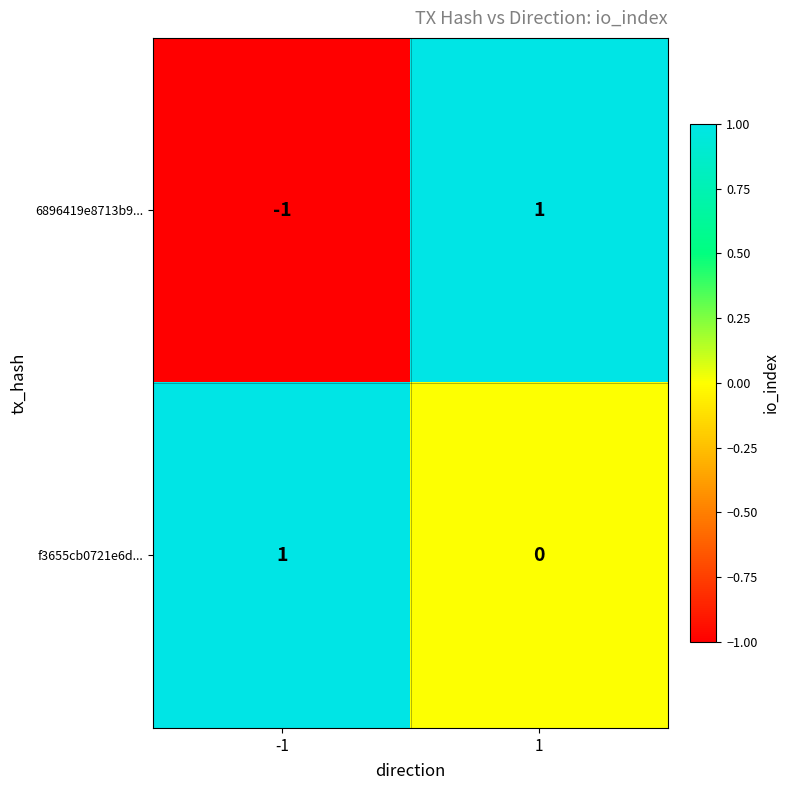

True or false: f3655cb0721e6d... has a value of 1 at -1.

True